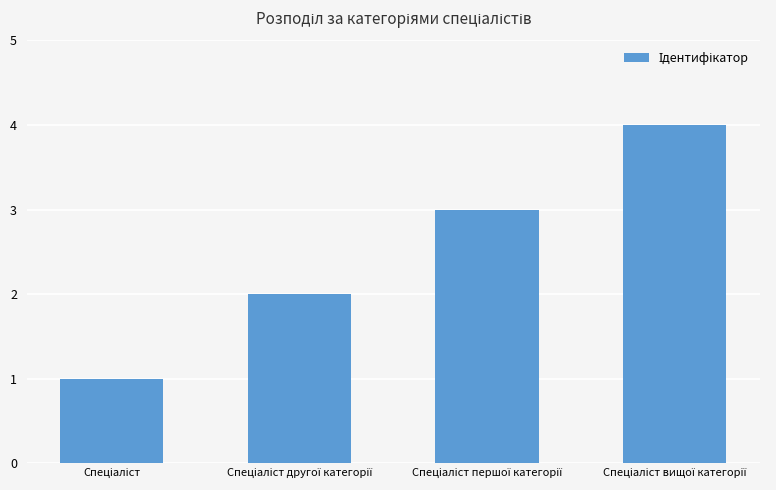

How many distinct data groups are displayed?

1